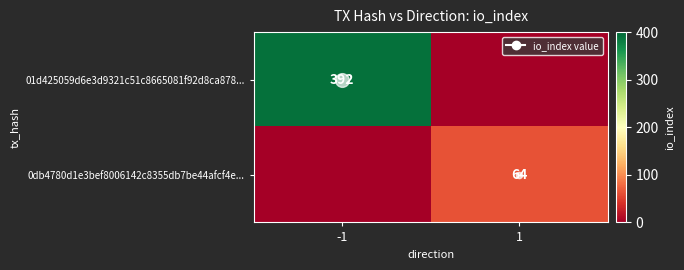

At which category is the sum across all series the highest?

-1